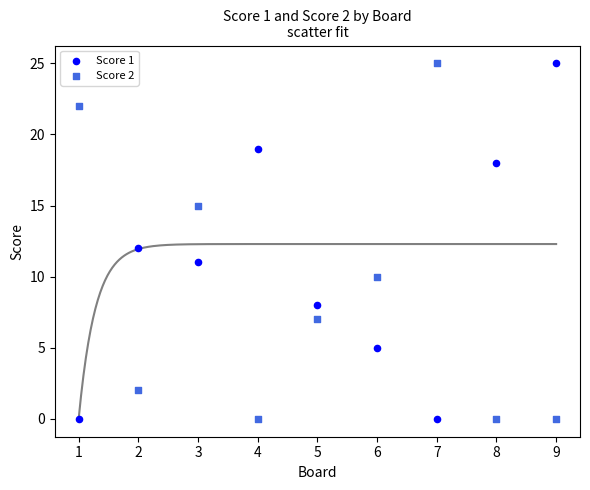

What is the X range (max minus min) for the scatter plot?

8